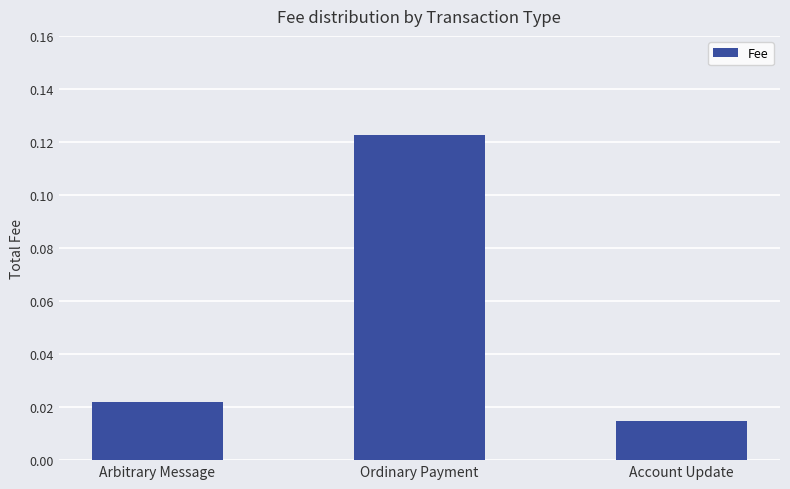

Count the values in the range 0 to 1.

3